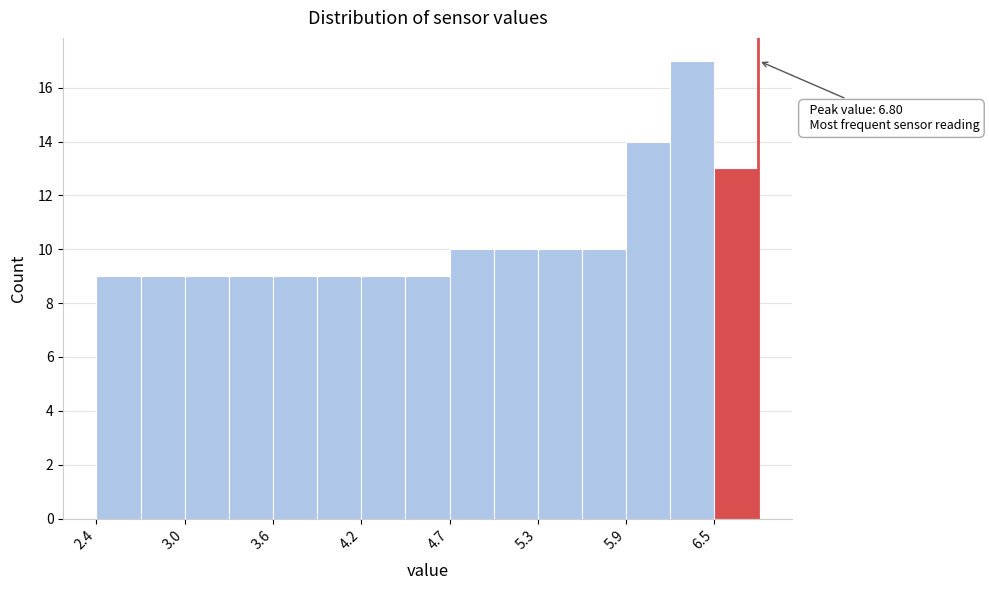

Around what value on the x-axis is the tallest bar? Give the approximate position of its centre, as read against the axis.

6.4